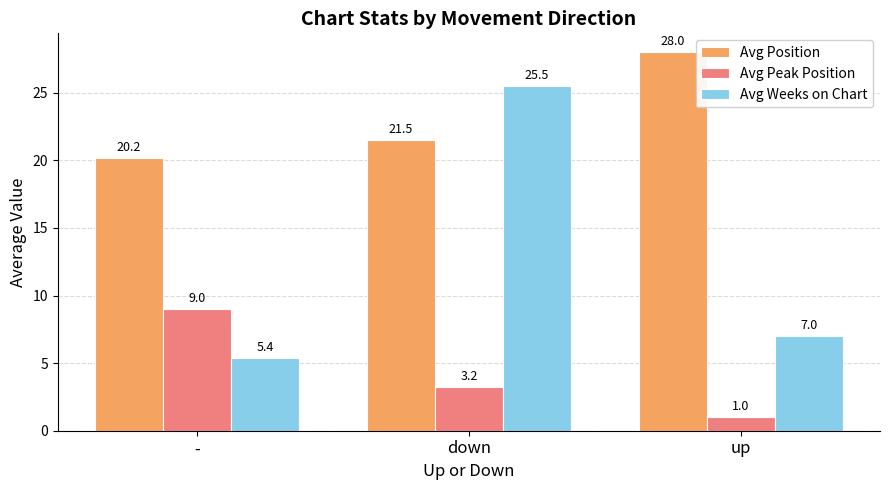

Which category has the highest value in the Avg Peak Position series?

-